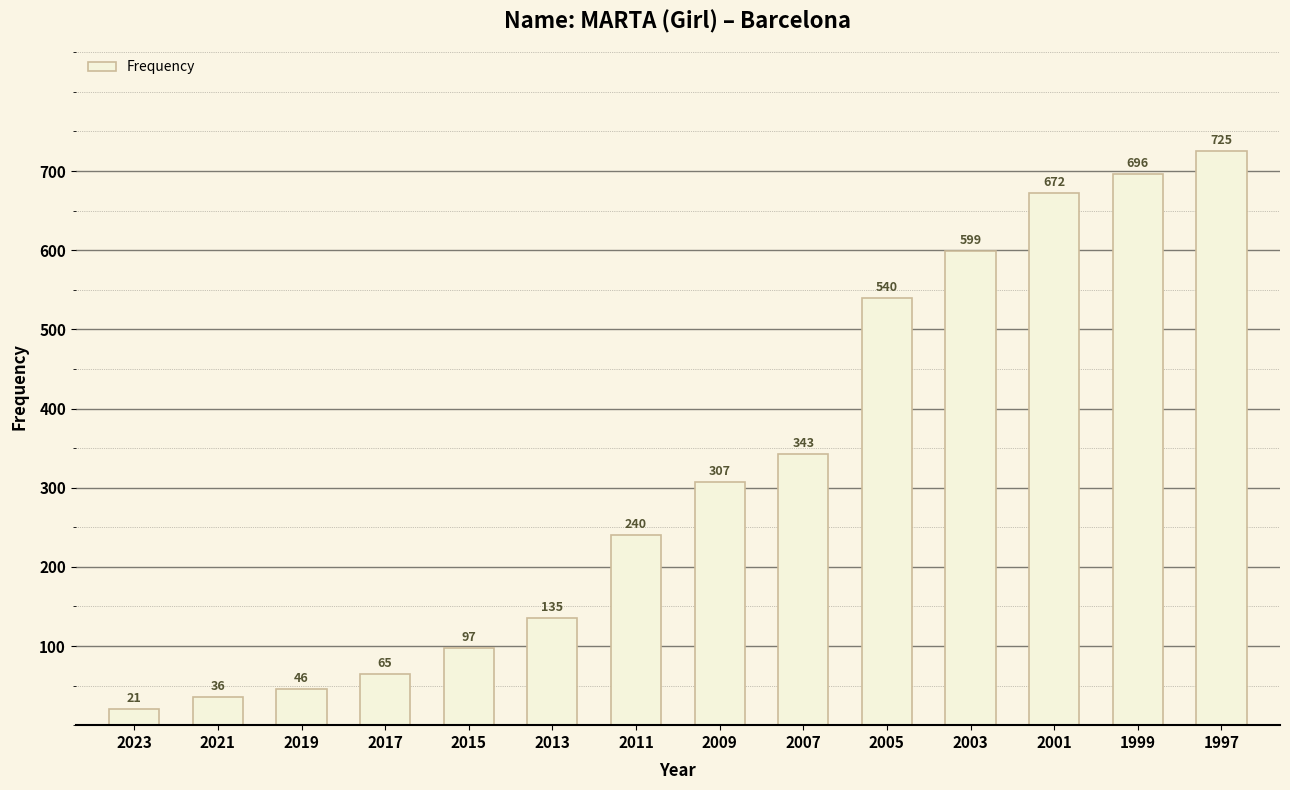

Rank the categories by value from highest to lowest.

1997, 1999, 2001, 2003, 2005, 2007, 2009, 2011, 2013, 2015, 2017, 2019, 2021, 2023